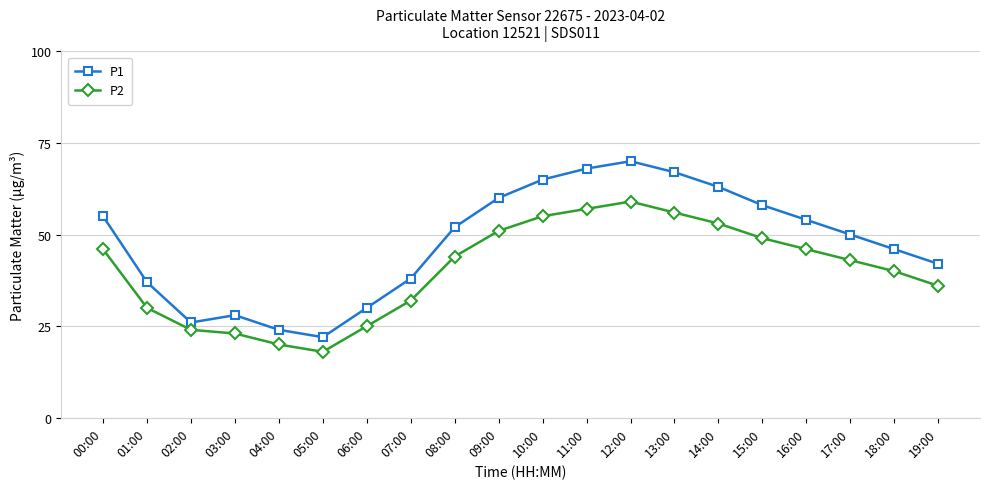

True or false: P1 has more than 1 points higher than both neighbors.

True